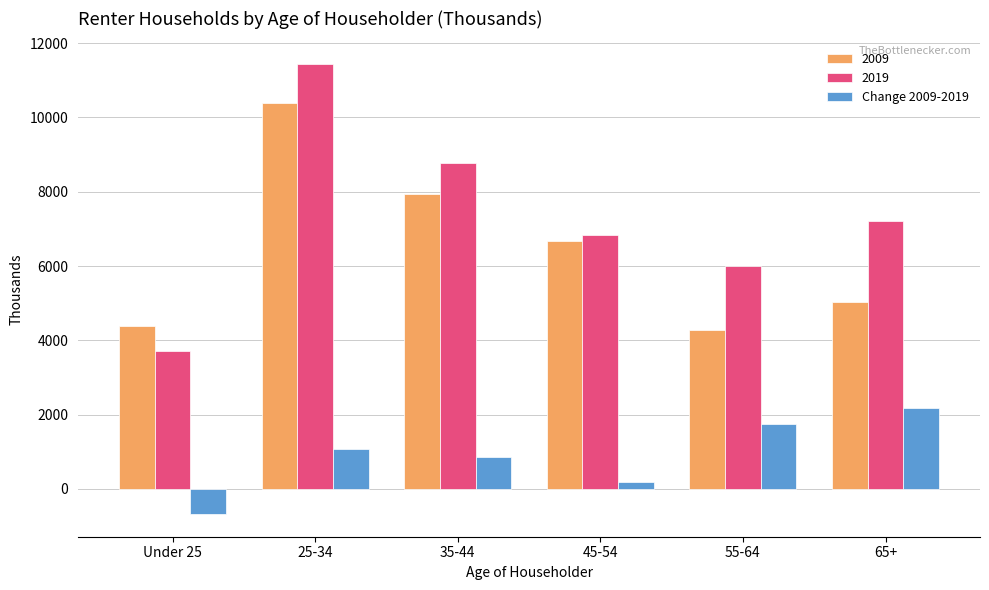

List the labels in order of 2019 value, largest first.

25-34, 35-44, 65+, 45-54, 55-64, Under 25